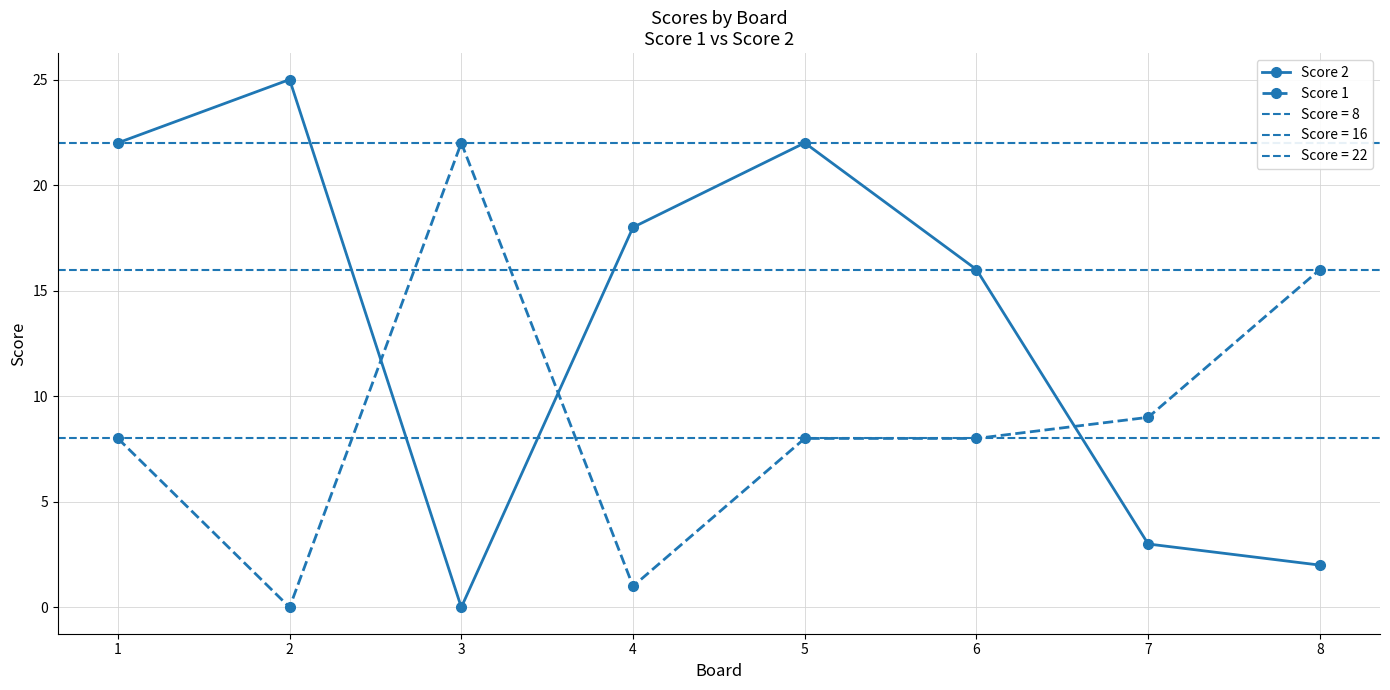

How many positive values does the Score 2 series have?

7